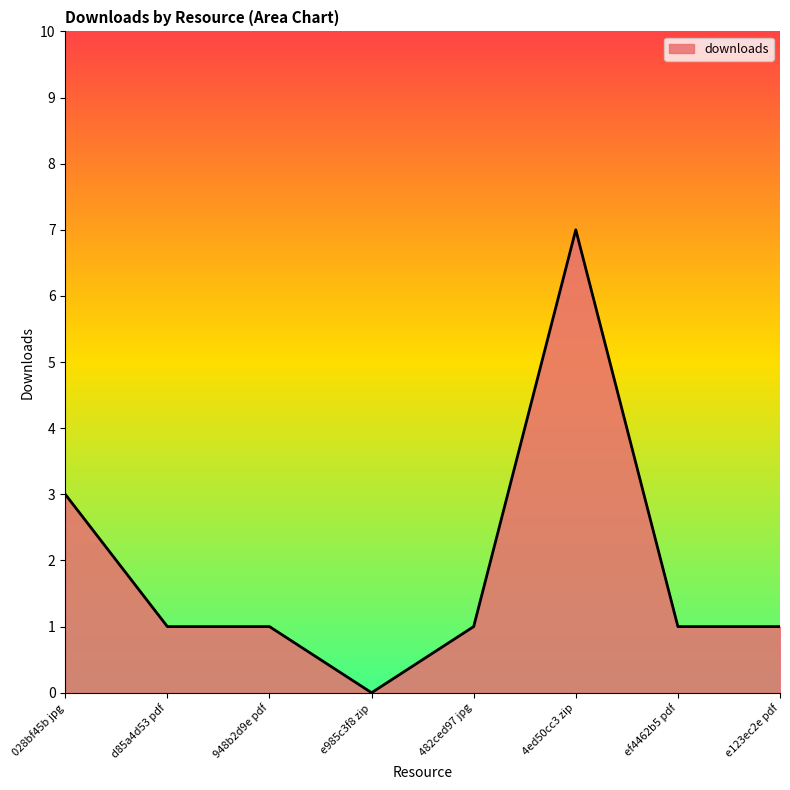

True or false: the data shows 2 at 4ed50cc3 zip.

False